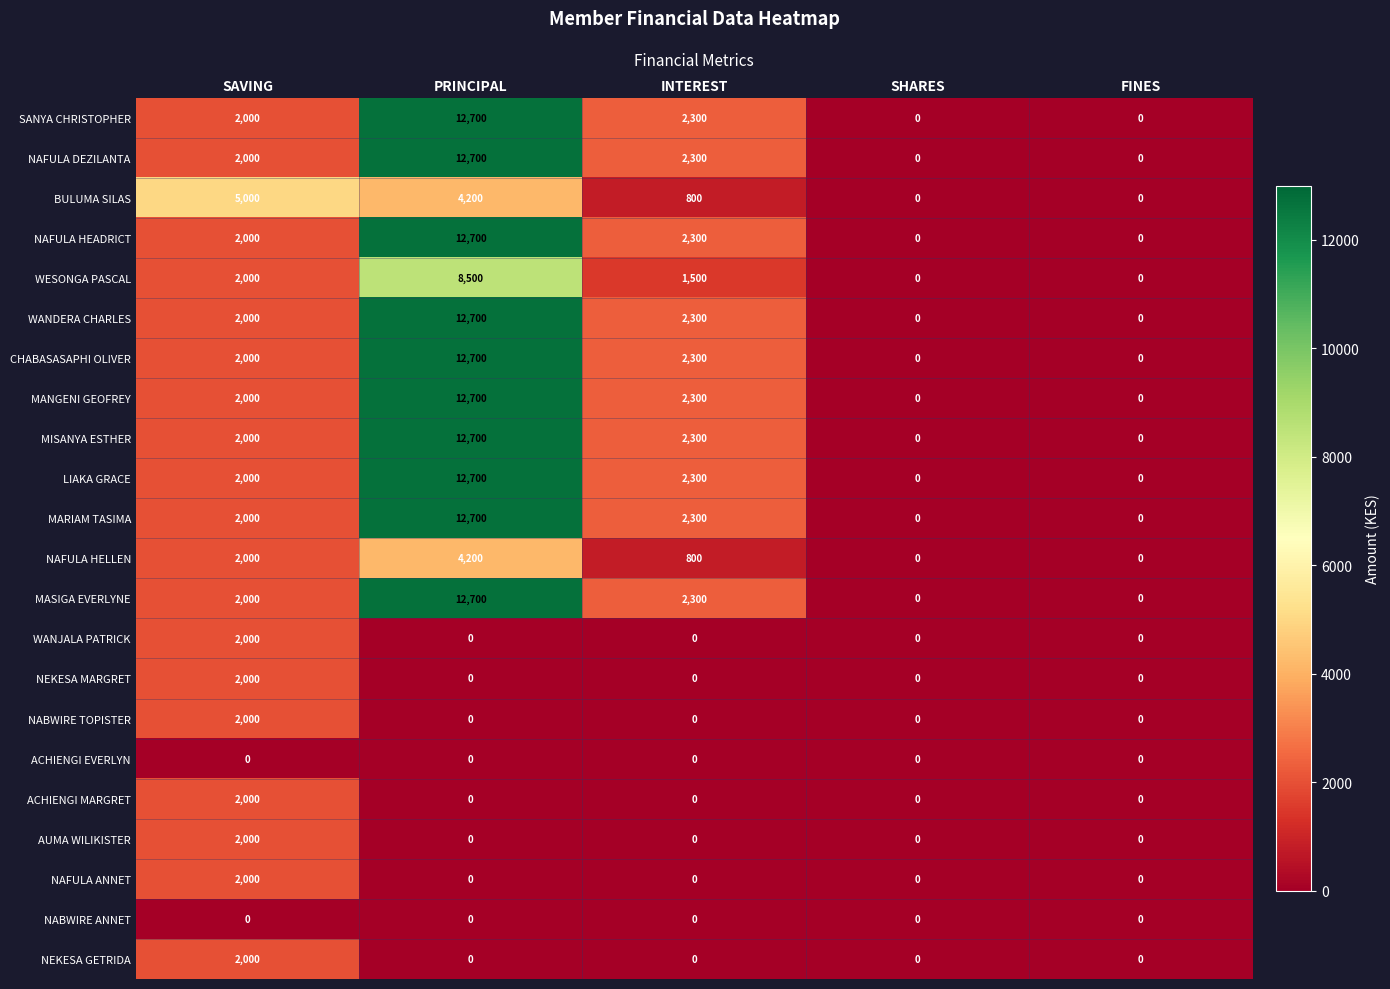

The MARIAM TASIMA series shows 662 at SAVING. True or false?

False